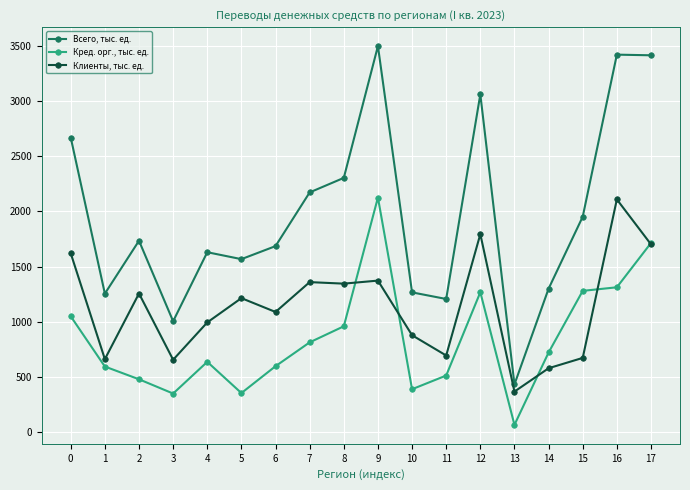

At which category is the sum across all series the highest?

9